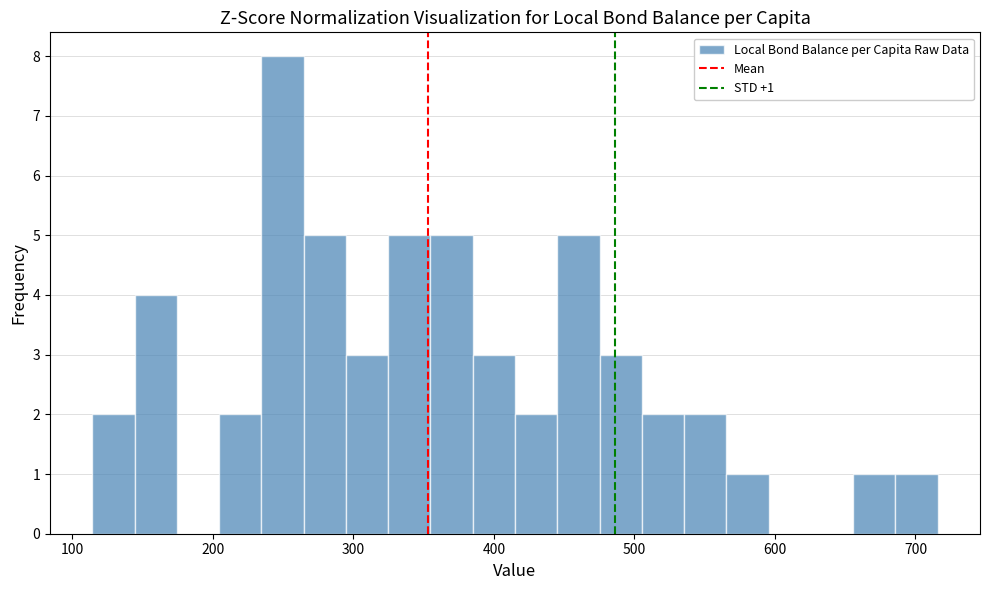

Read against the x-axis, roughly where is the centre of the tallest bar?

250